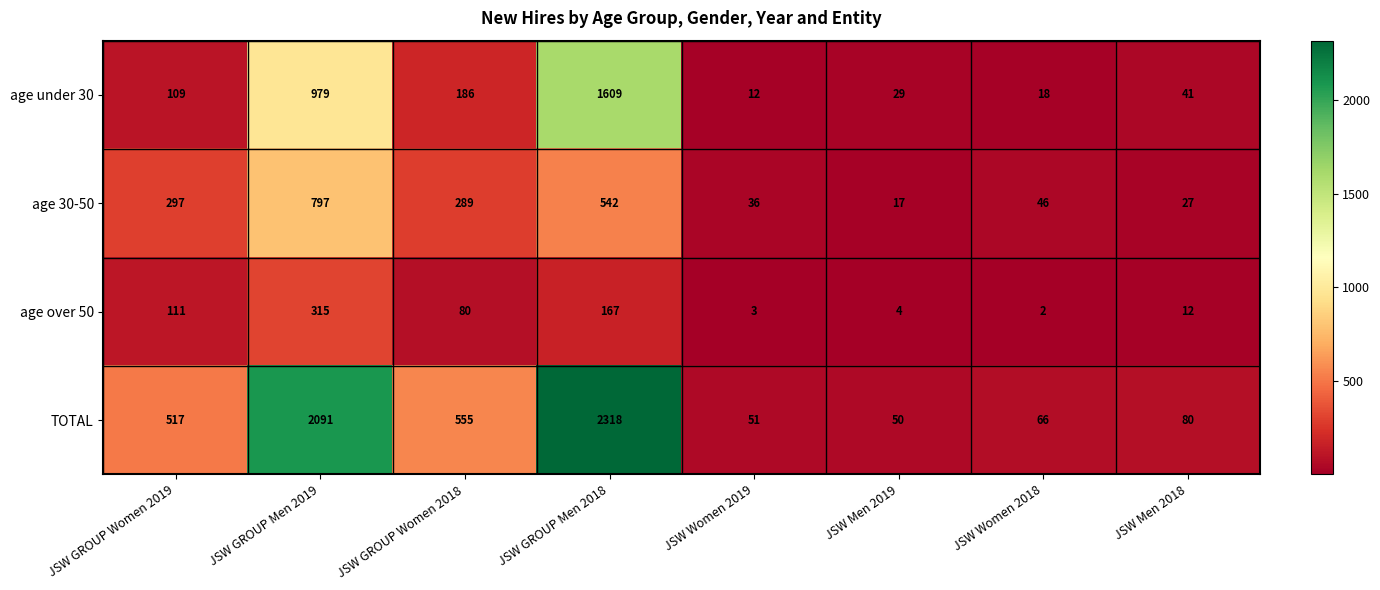

Which series has the largest total across all categories?

TOTAL